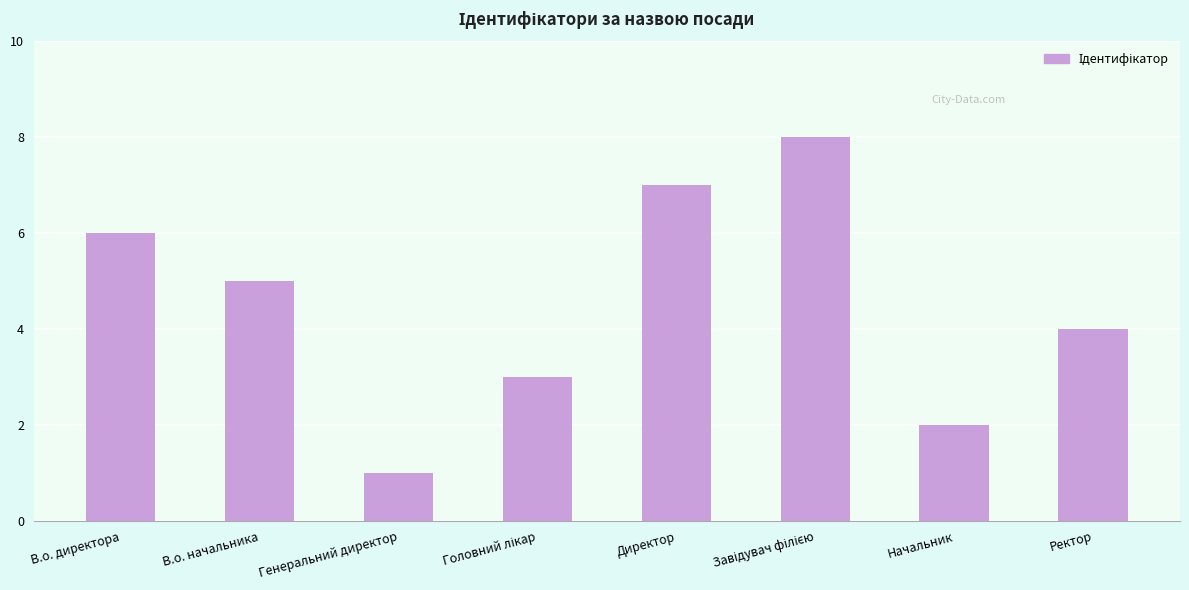

At which label is the value closest to 4?

Ректор